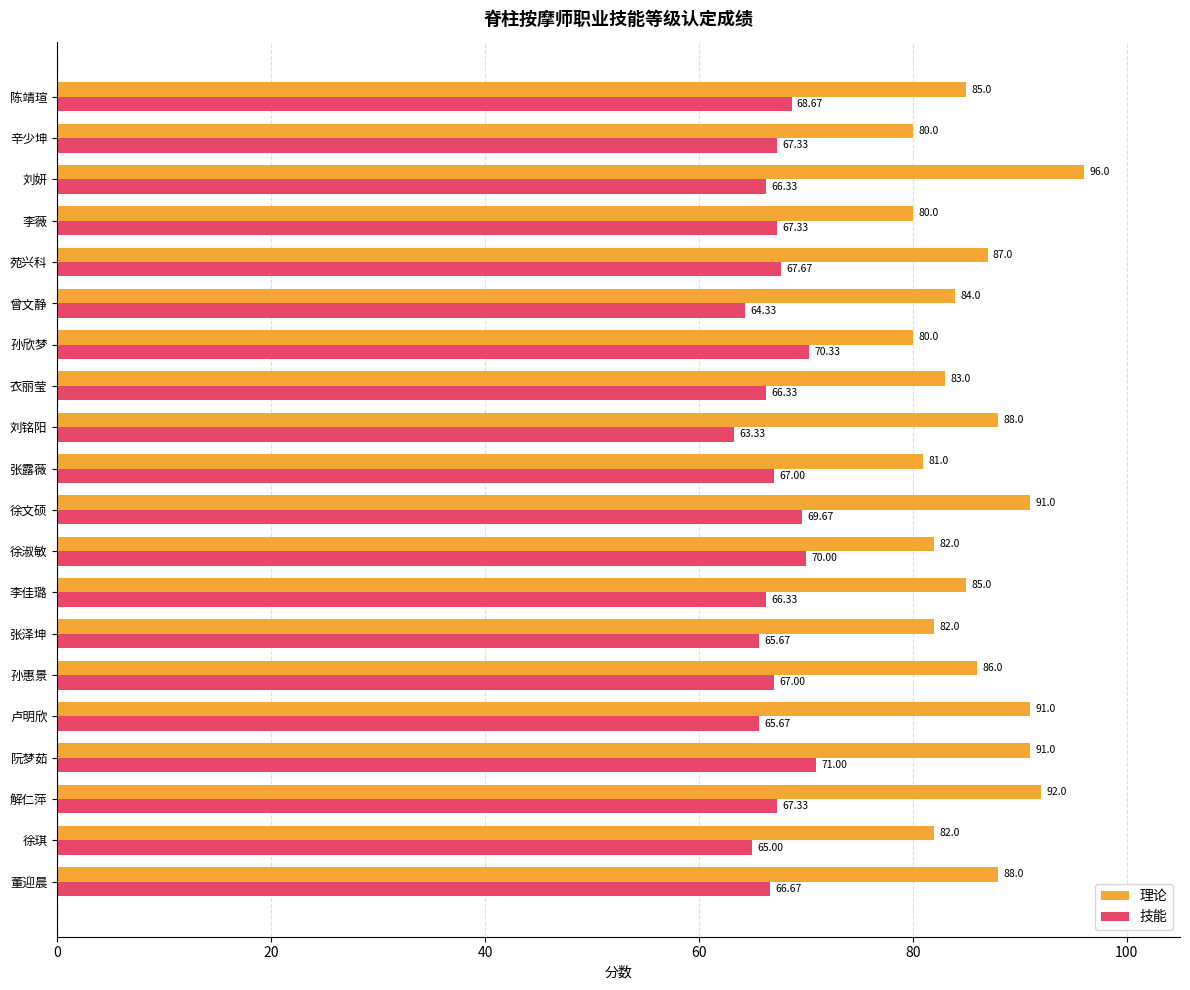

What is the difference between the maximum and minimum values in the 理论 series?

16.0